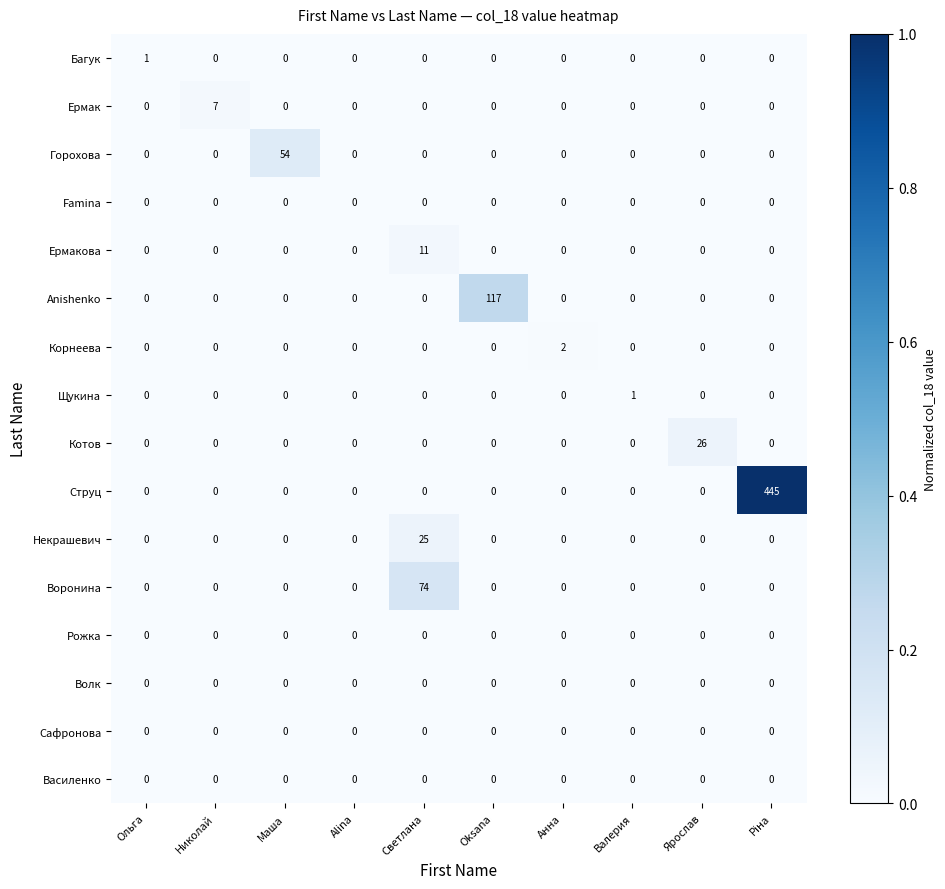

True or false: Котов has a value of 0 at Oksana.

True